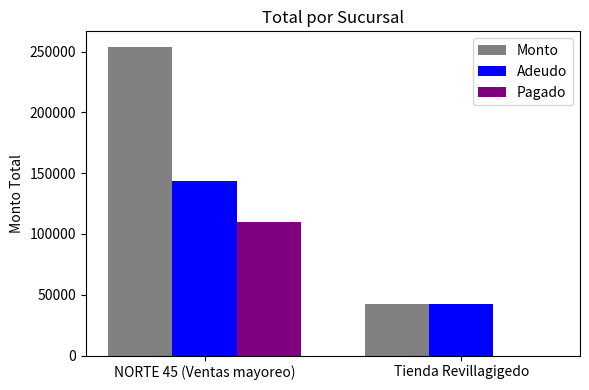

Count the number of categories in the chart.

2